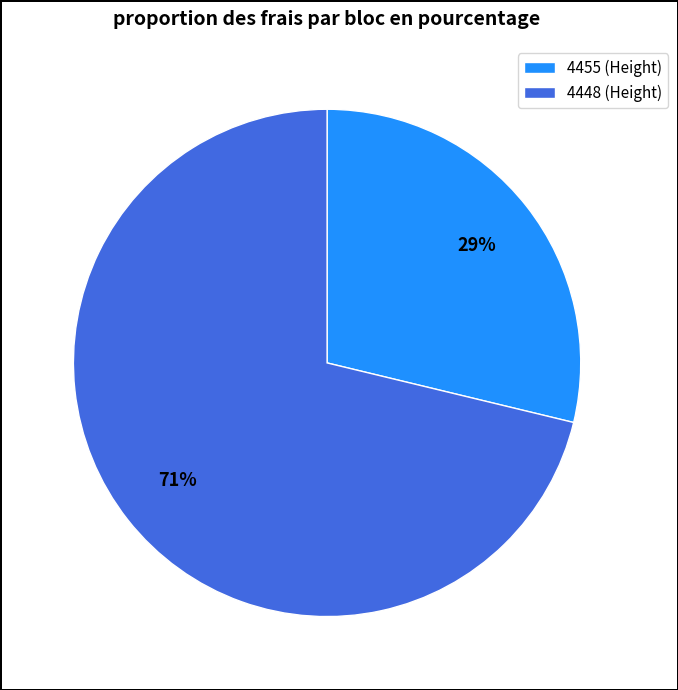

Which has a higher value, 4448 or 4455?

4448